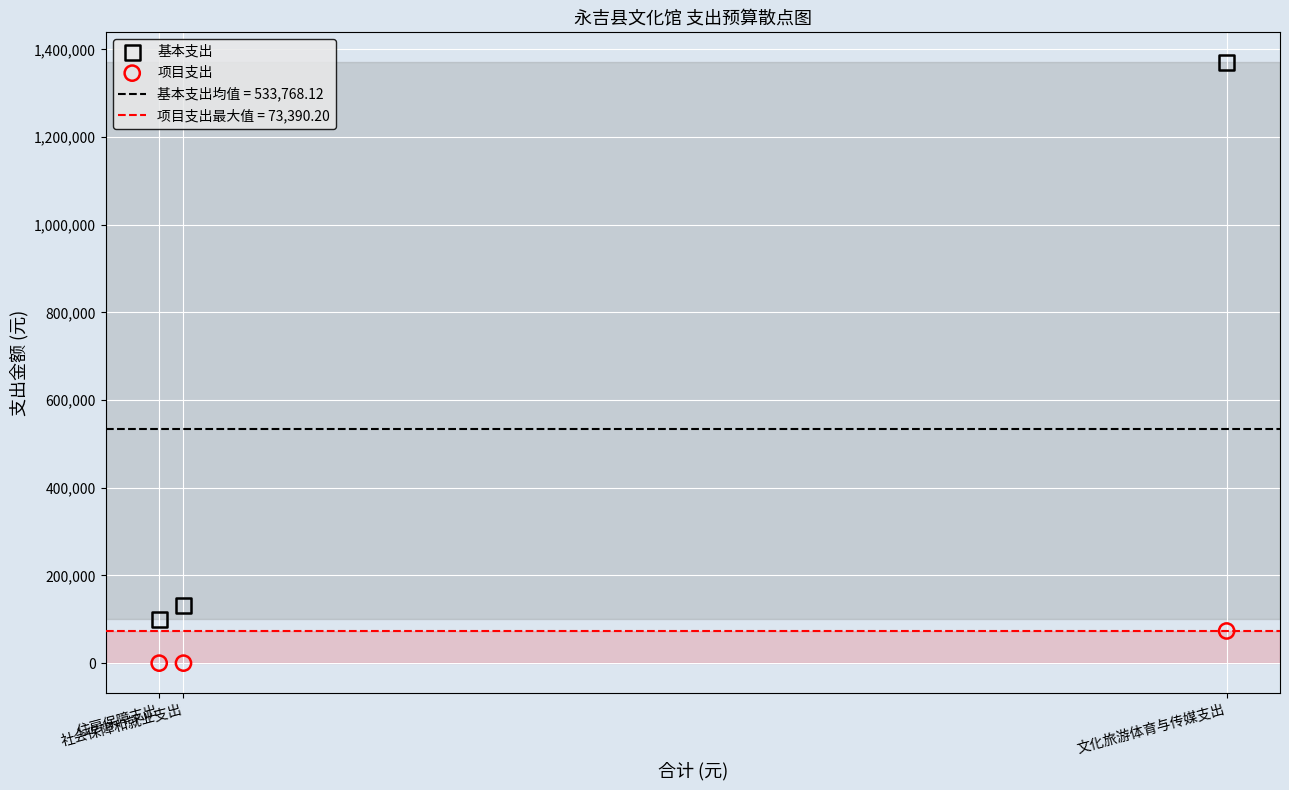

Which series reaches the maximum Y coordinate?

基本支出